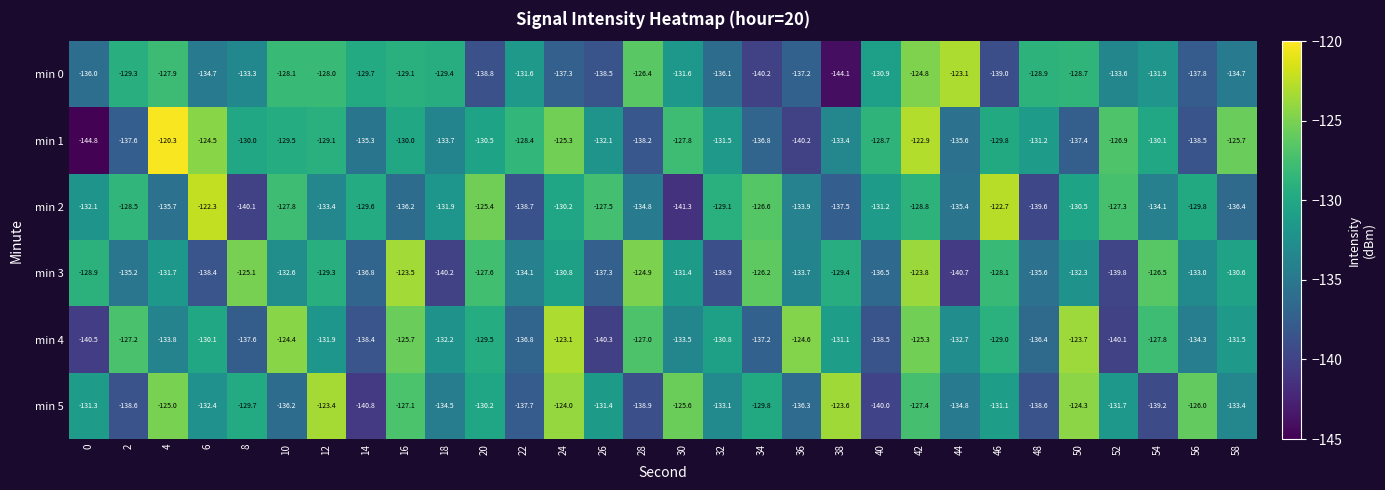

At 4, list the series in order from largest to smallest.

min 1, min 5, min 0, min 3, min 4, min 2